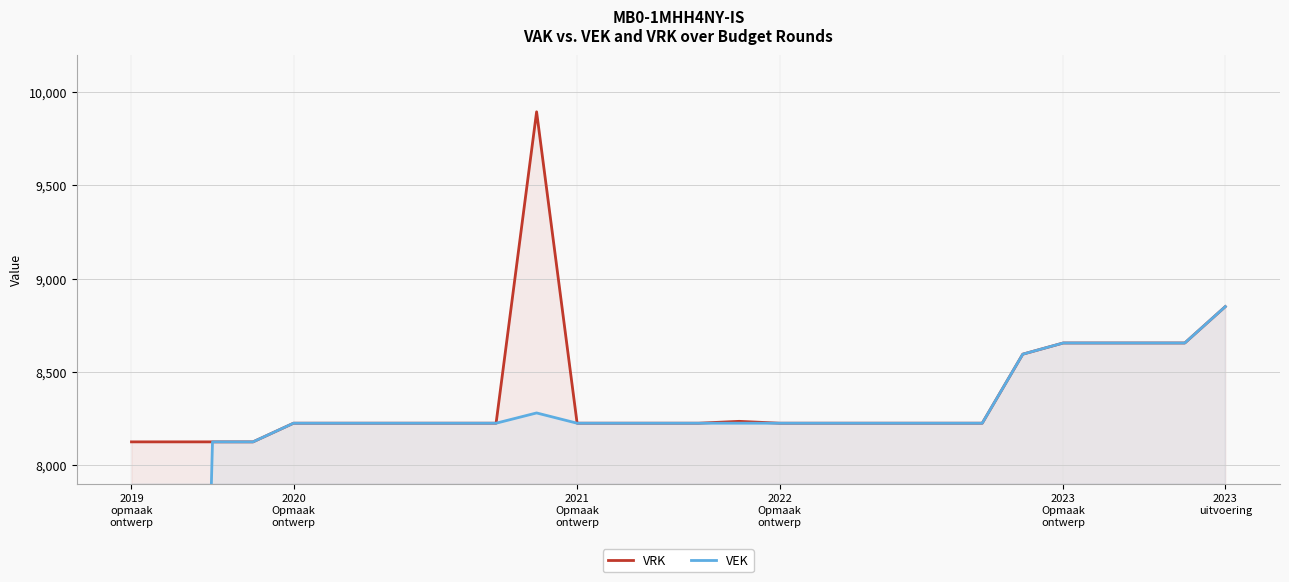

Which series has the widest spread of values?

VEK